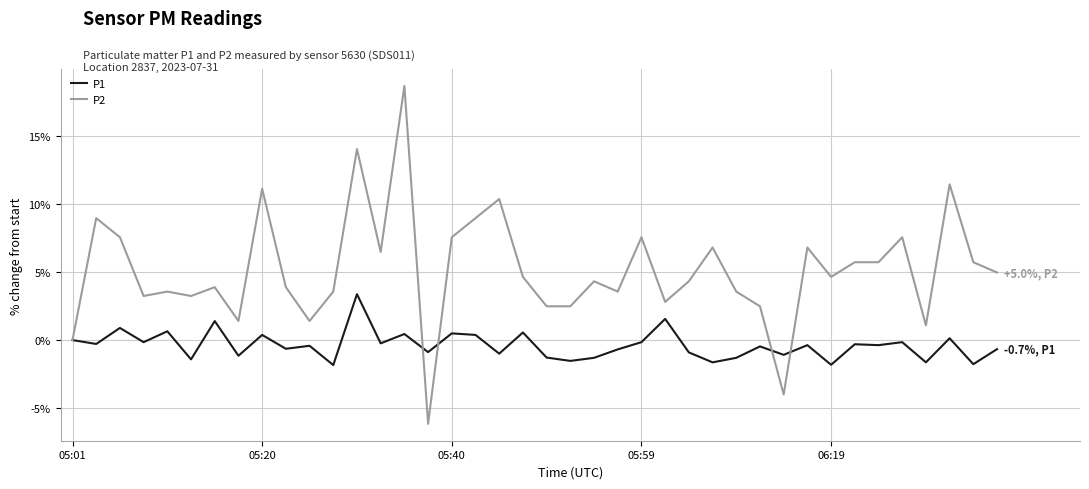

At how many categories does at least one series exceed 10?

5